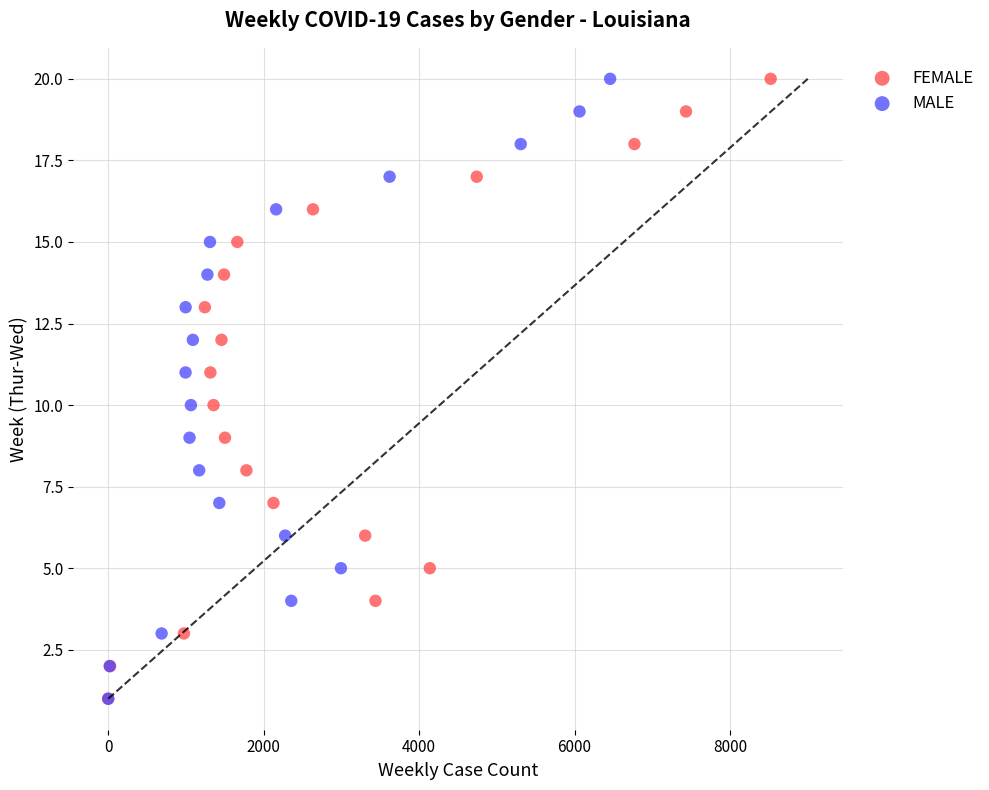

What are all the series names shown in the legend?

FEMALE, MALE